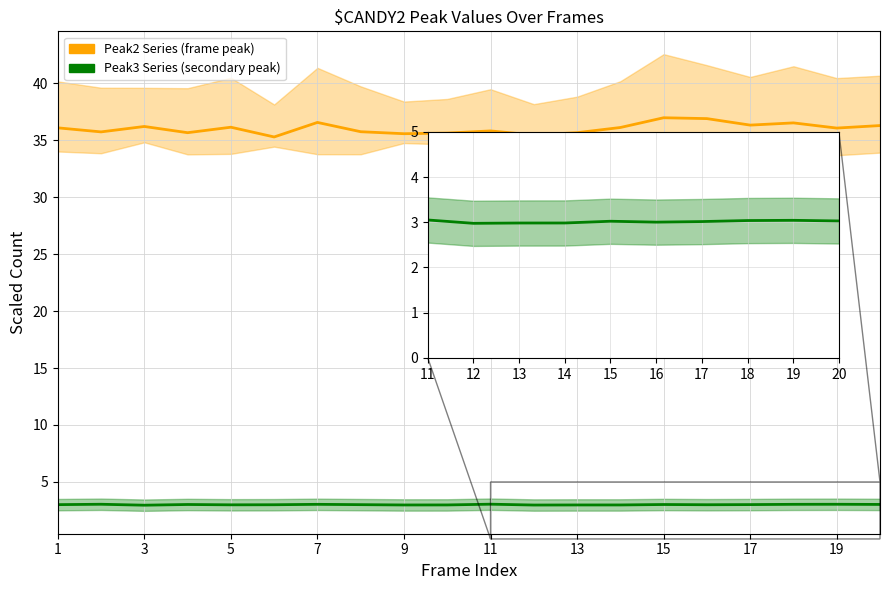

Rank the series by their maximum value, from highest to lowest.

Peak2 Series, Peak3 Series